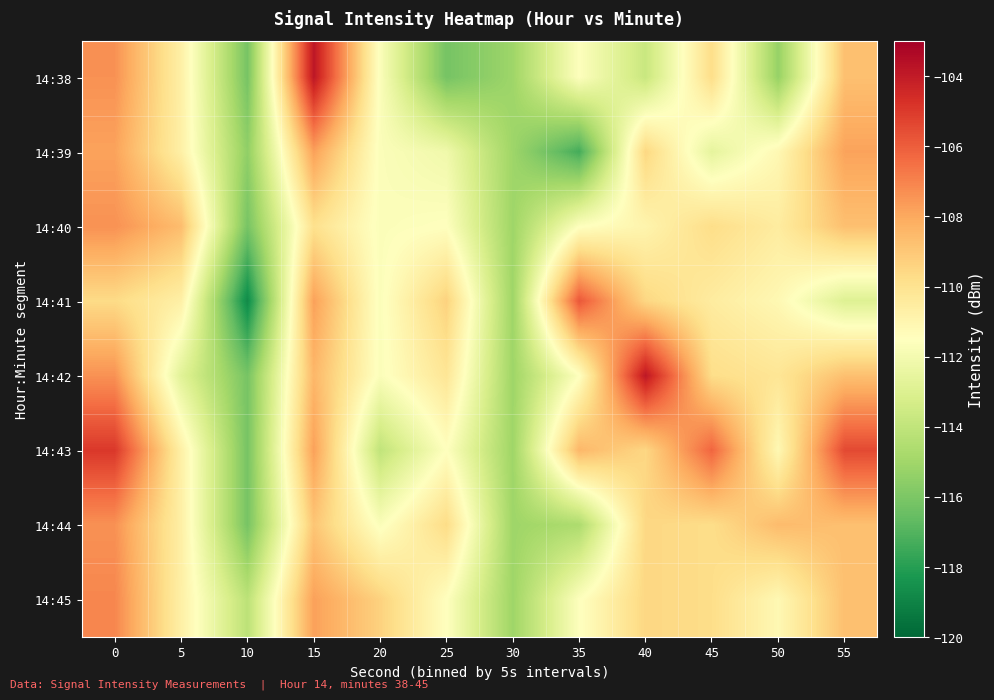

What is the spread (max minus min) of values at 35?

11.5